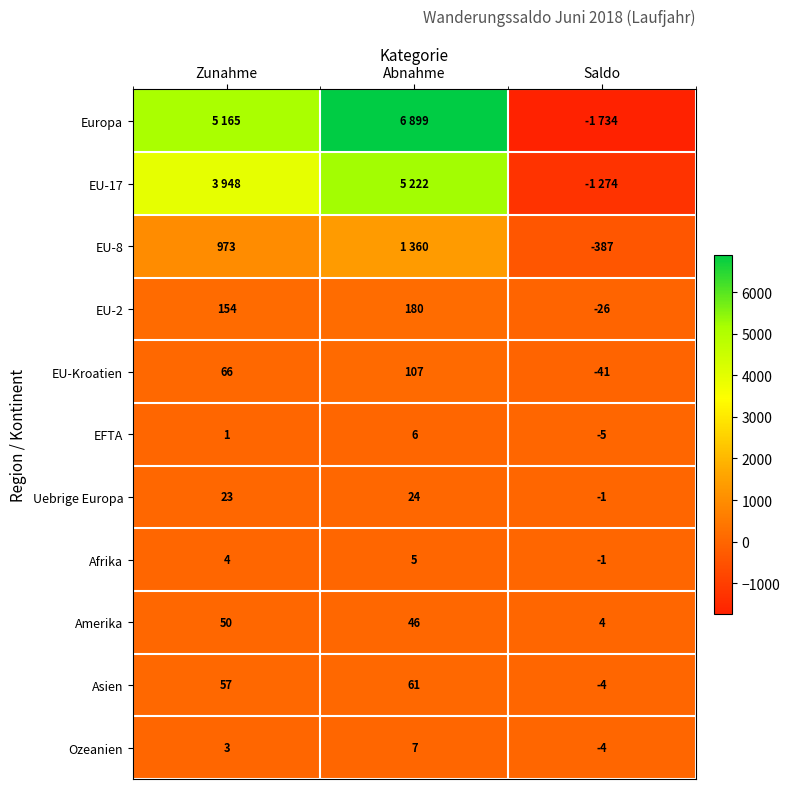

Read the EU-Kroatien value at Zunahme.

66